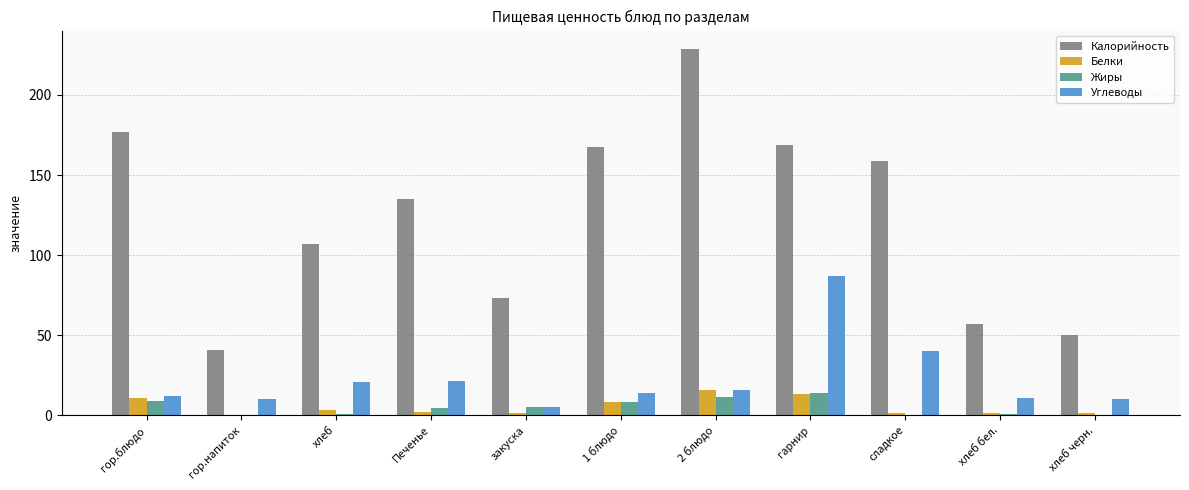

The value of Калорийность at 1 блюдо is 167.2. True or false?

True